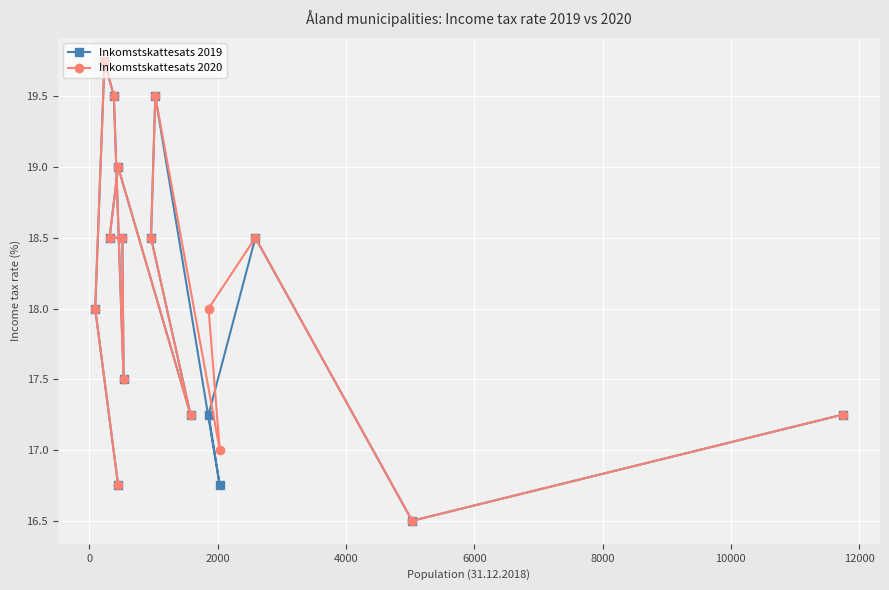

At how many categories does at least one series exceed 16?

16